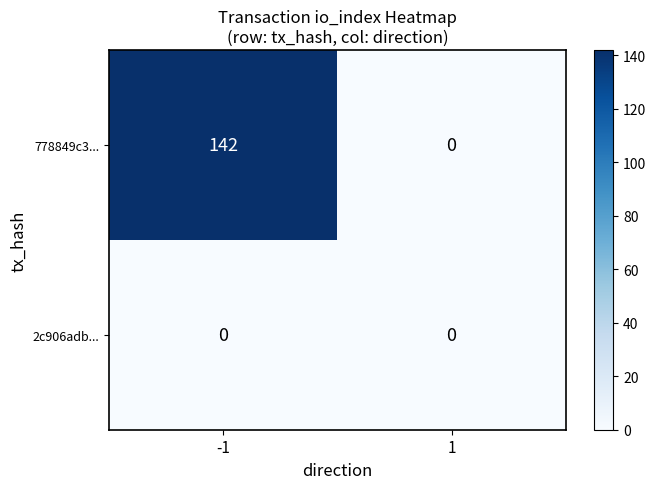

What is the average value of the 778849c3... series?

71